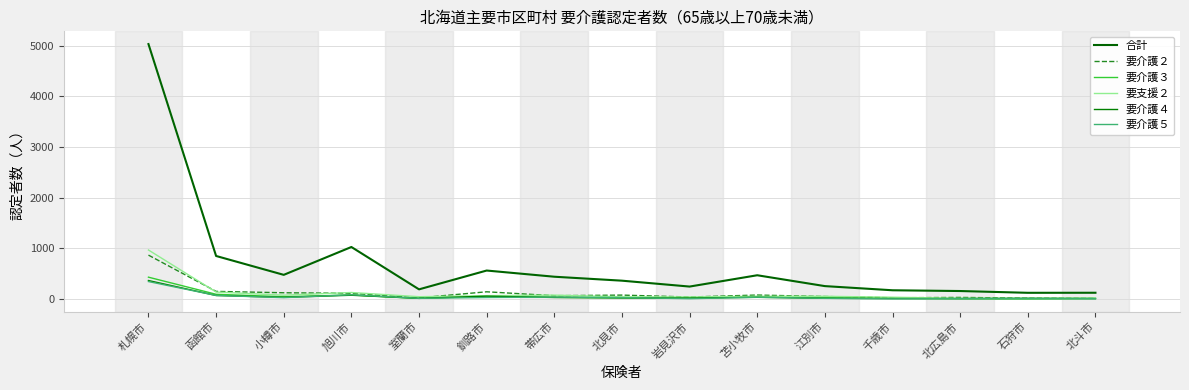

Rank the series by their maximum value, from highest to lowest.

合計, 要支援２, 要介護２, 要介護３, 要介護４, 要介護５